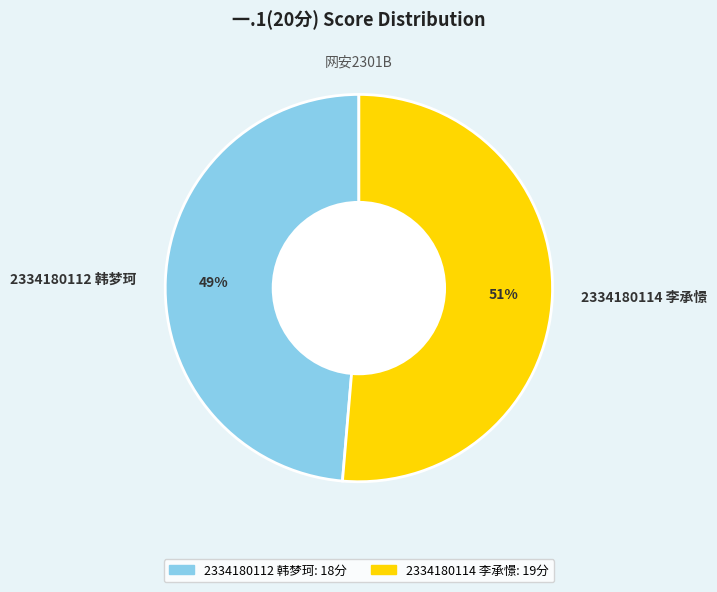

To the nearest percent, what is the combined percentage of 2334180112 韩梦珂 and 2334180114 李承憬?

100%